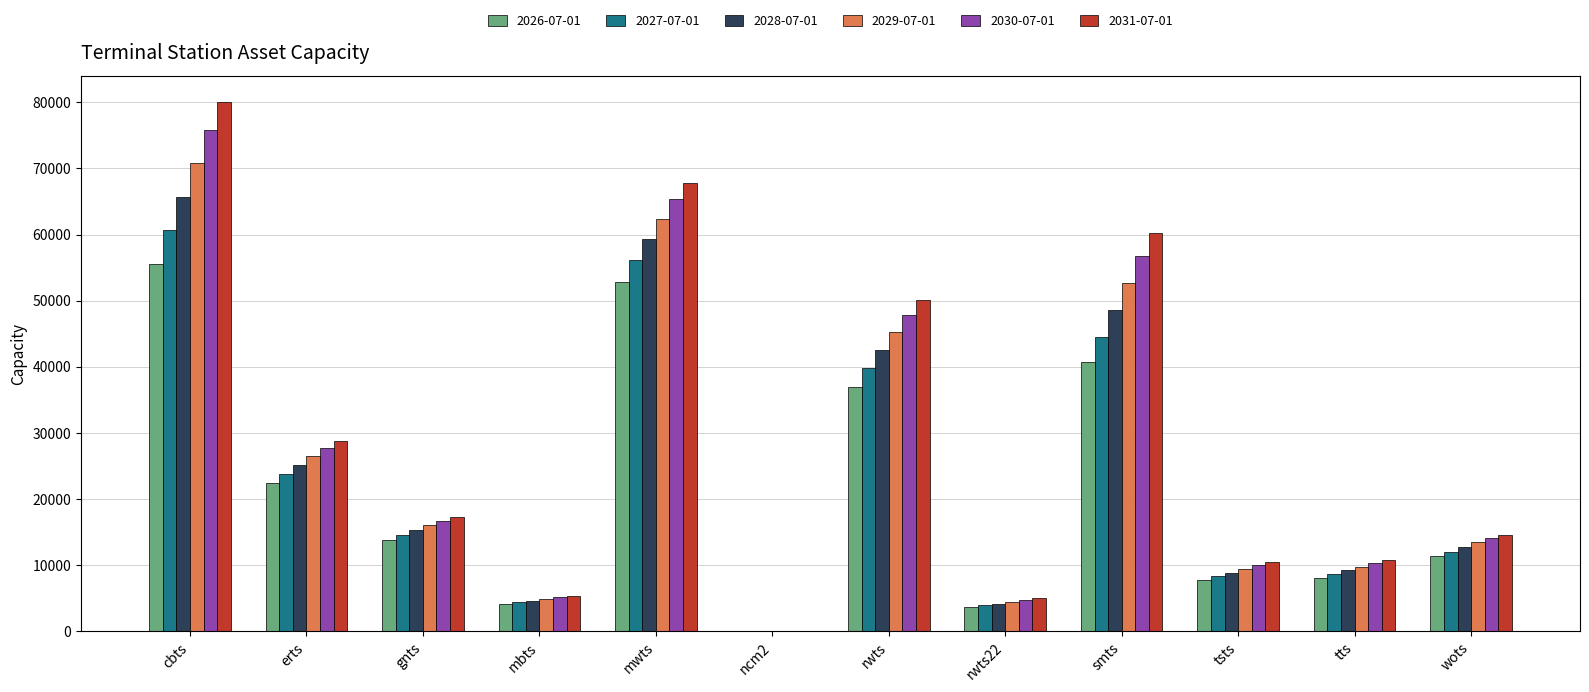

What is the greatest value displayed?

79993